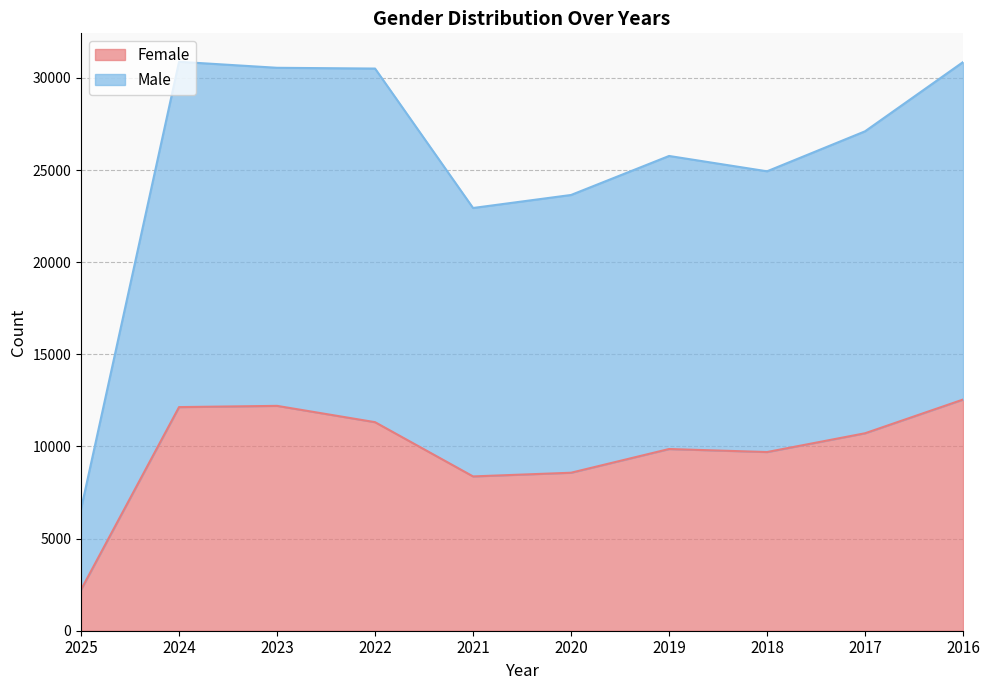

Which has a higher value, 2018 or 2025?

2018